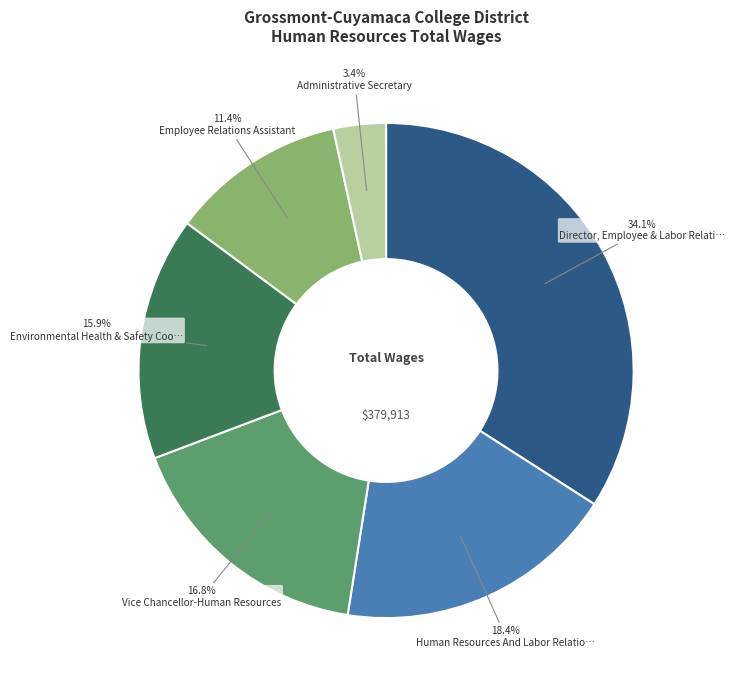

Is there any slice that represents more than half of the pie?

No